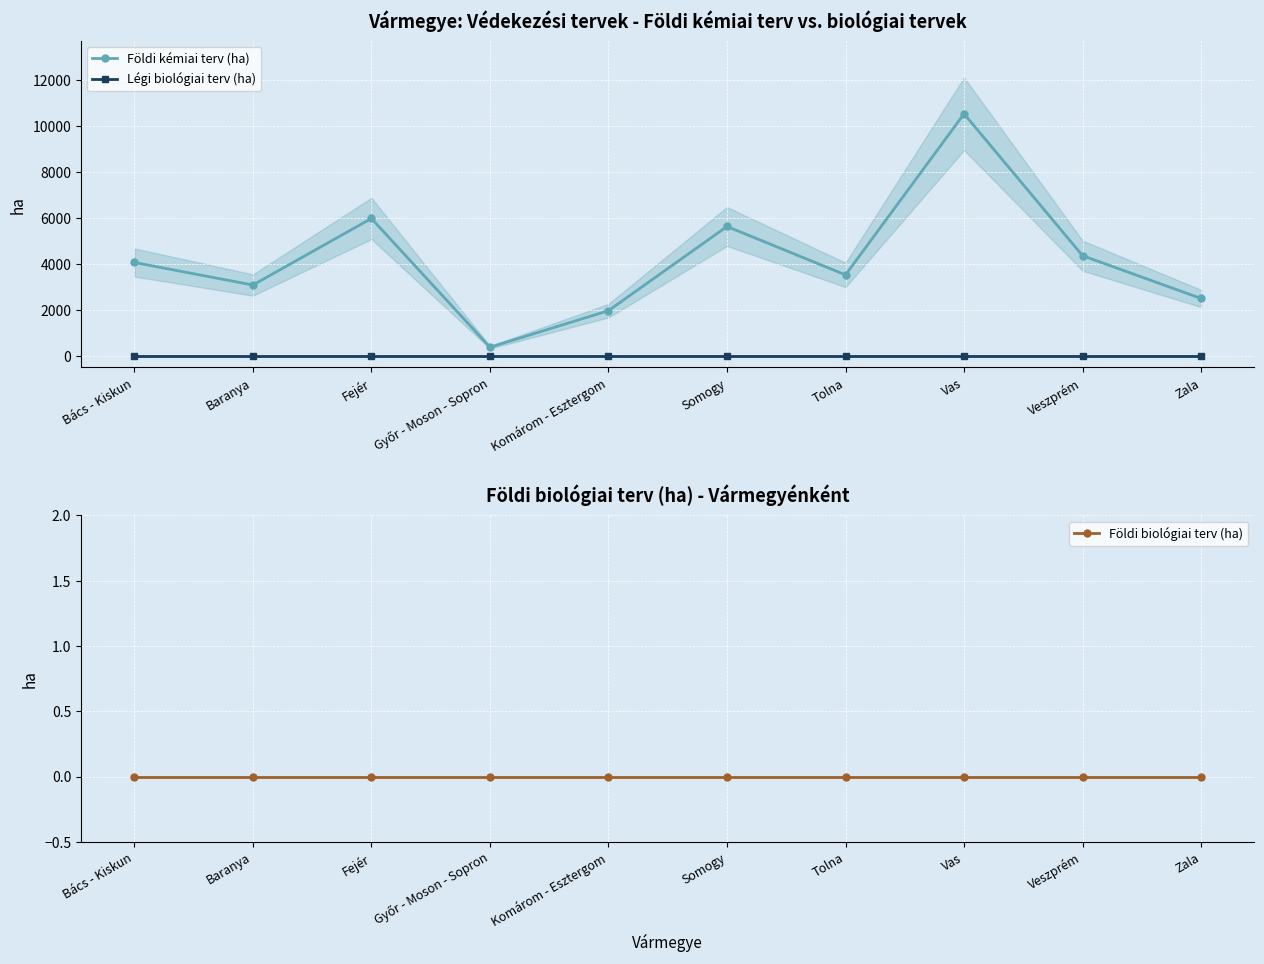

Is this an area chart (filled region under the line)?

No